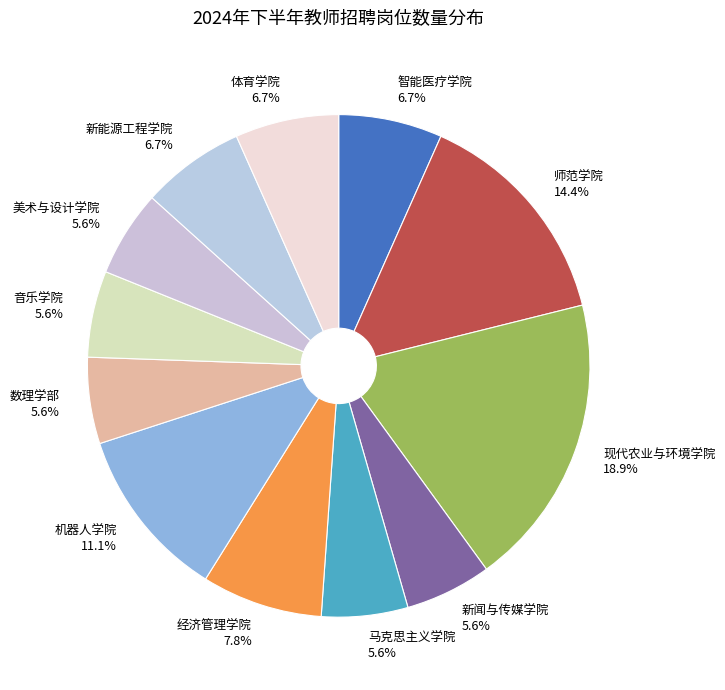

To the nearest percent, what percentage of the pie is 美术与设计学院?

6%